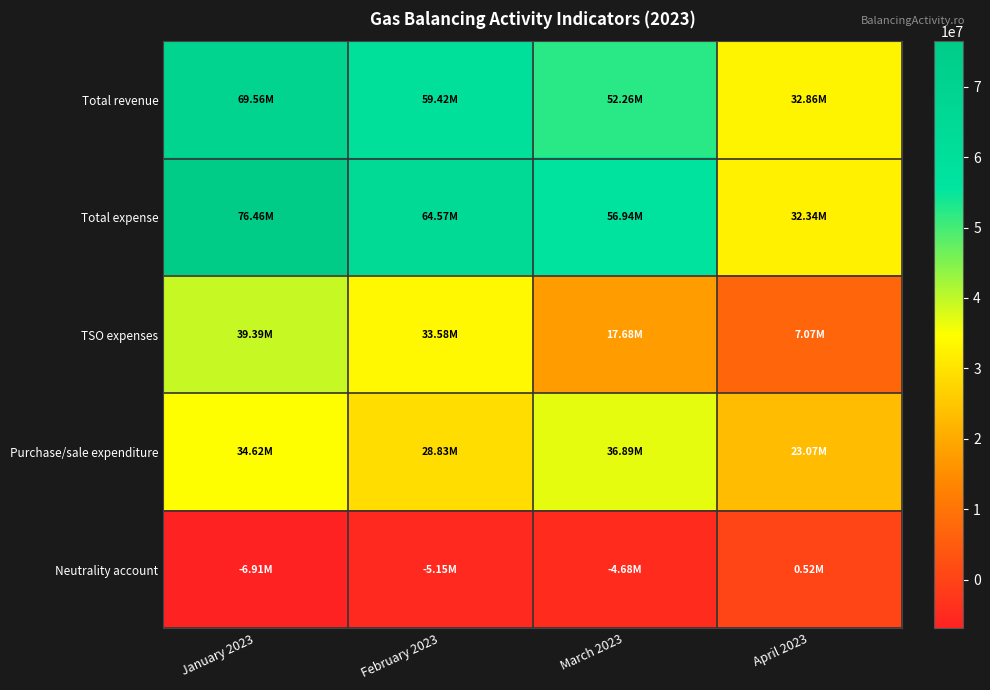

Which series has the widest spread of values?

Total expense